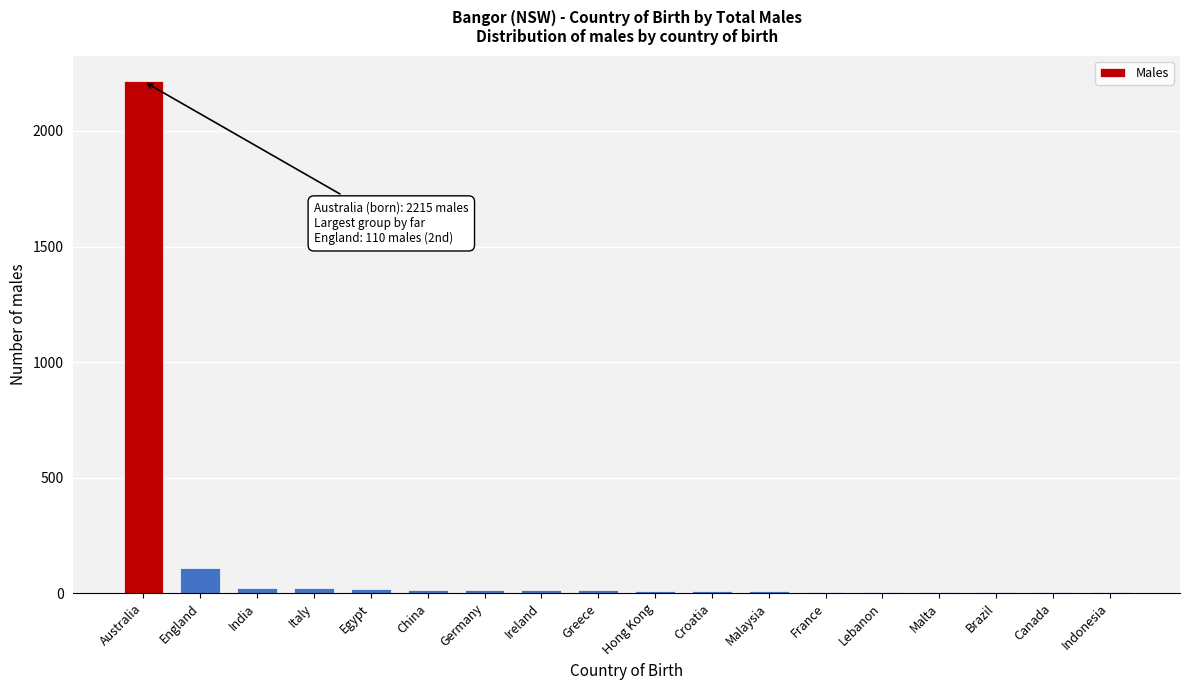

The value at Australia is 3619. True or false?

False